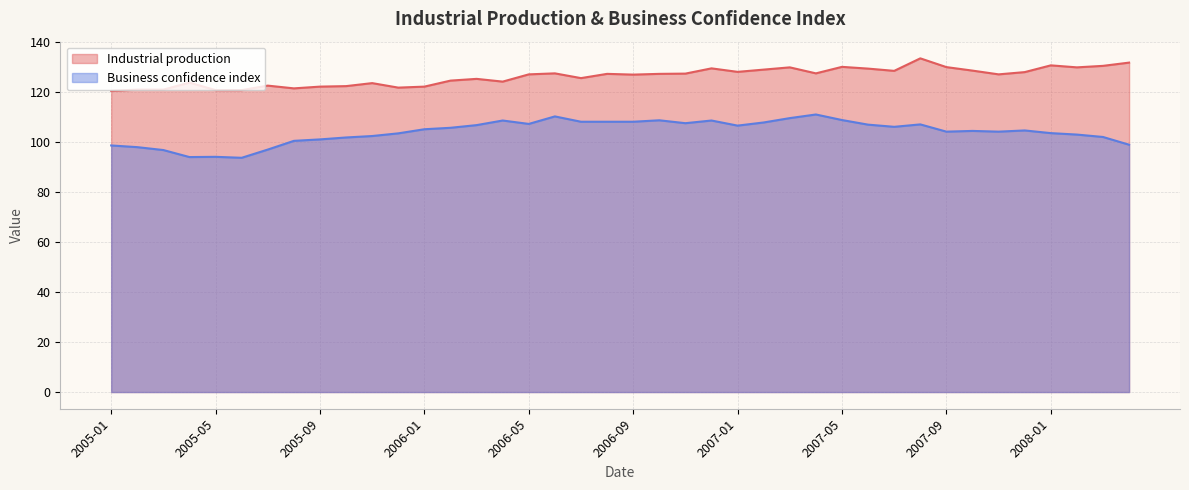

What is the lowest value of the Industrial production series?

120.4